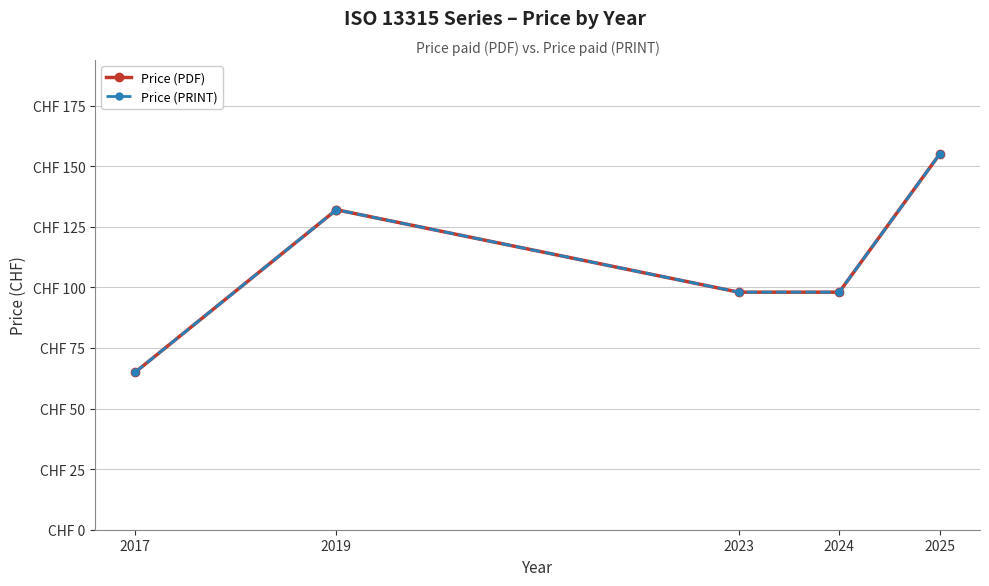

True or false: Price (PDF) and Price (PRINT) intersect in this chart.

False